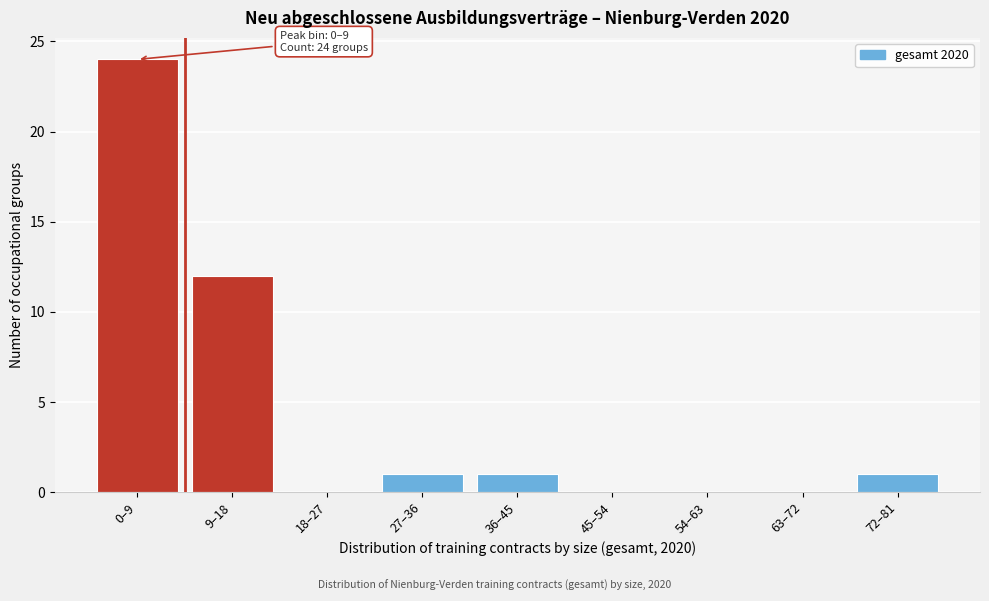

Reading left to right, list all the values displayed in this chart.

0–9=24	9–18=12	18–27=0	27–36=1	36–45=1	45–54=0	54–63=0	63–72=0	72–81=1